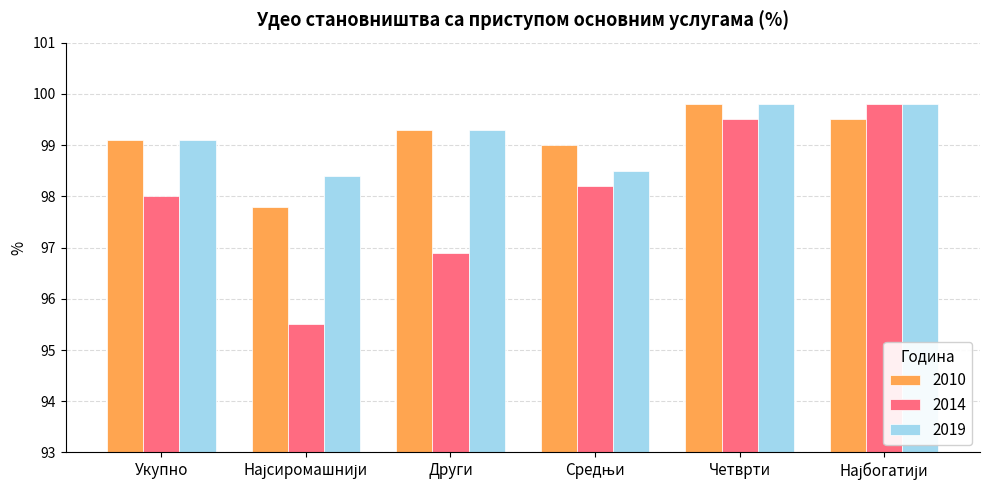

True or false: 2014 has a value of 96.9 at Други.

True